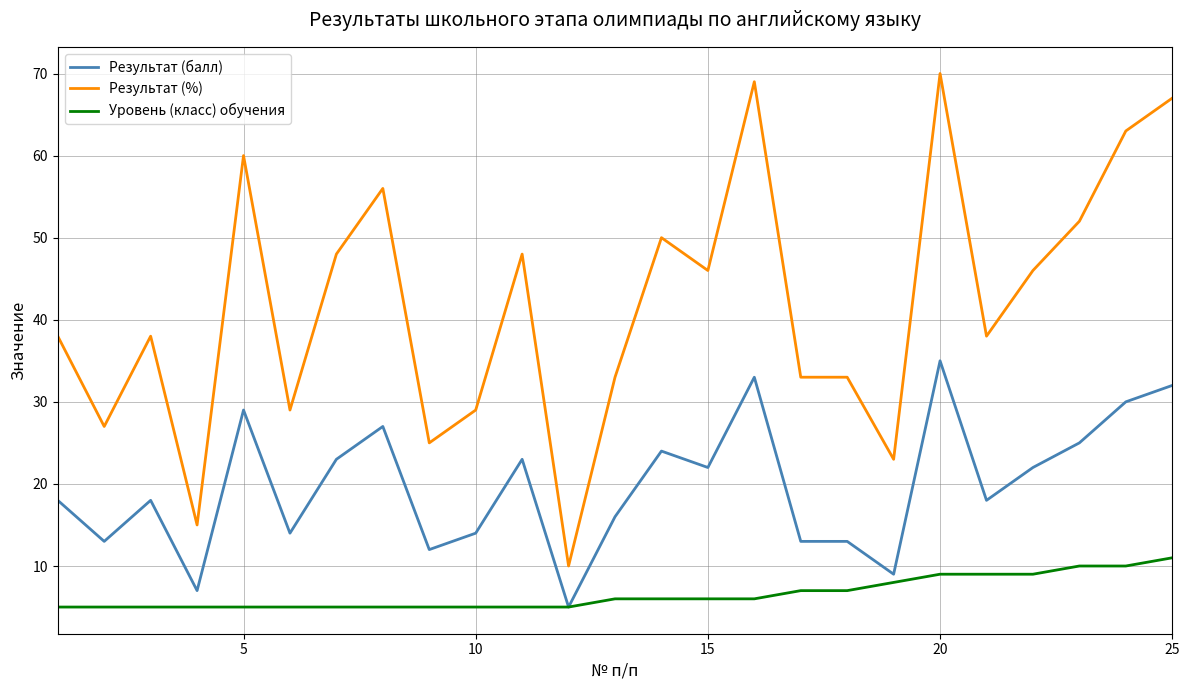

List the series in order of their peak value, lowest first.

Уровень (класс) обучения, Результат (балл), Результат (%)